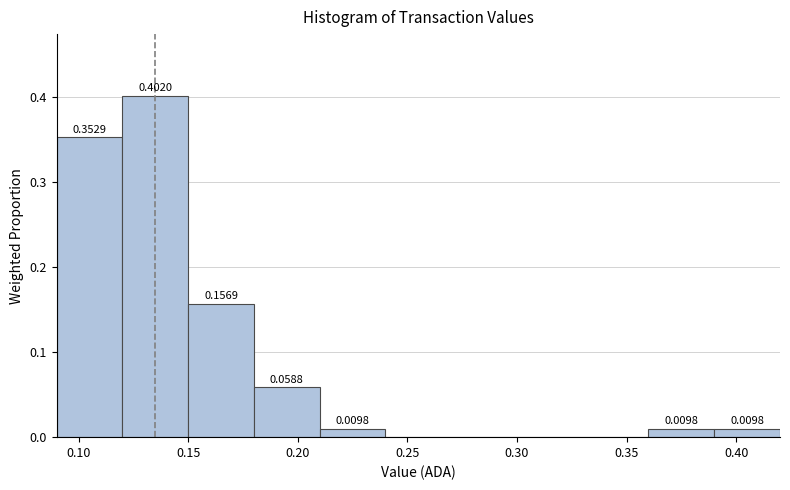

Over which range of the x-axis is the bar tallest?

0.12 to 0.15